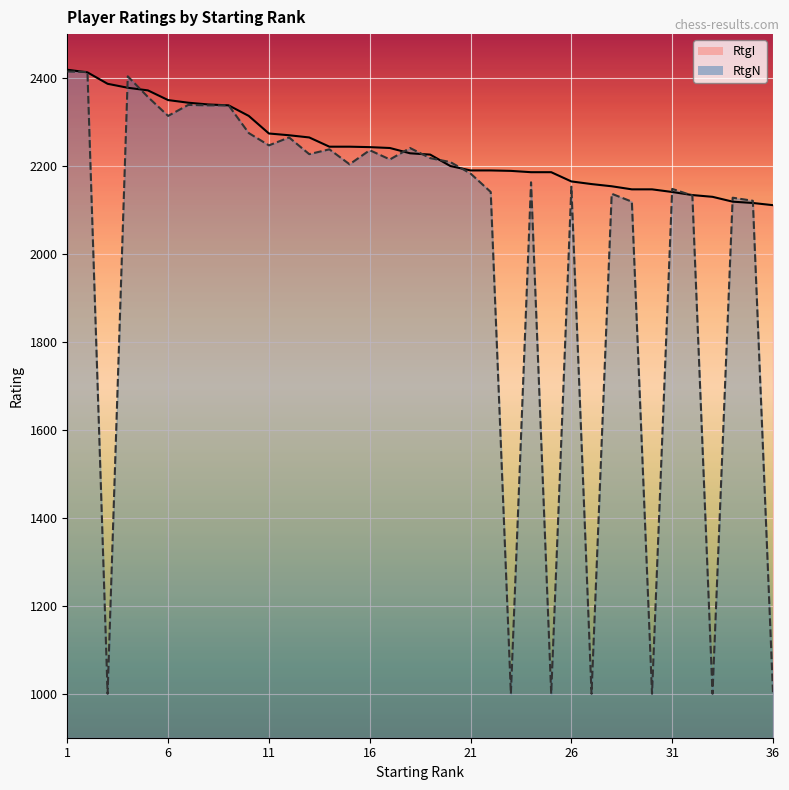

Is the value of RtgI at 23 greater than the value of RtgN at 30?

Yes